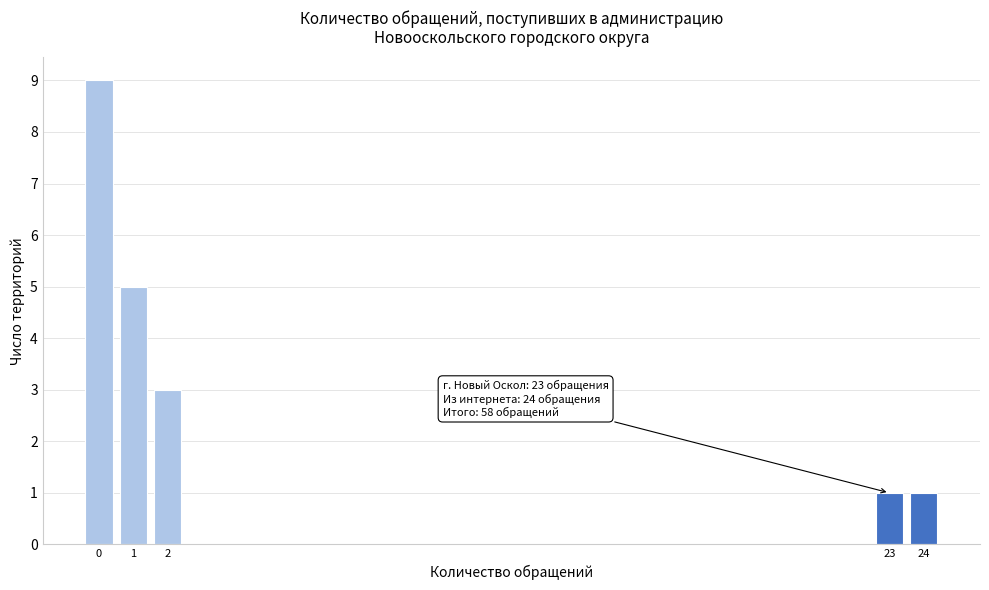

Reading left to right, extract all data points from this chart.

0=9	1=5	2=3	23=1	24=1